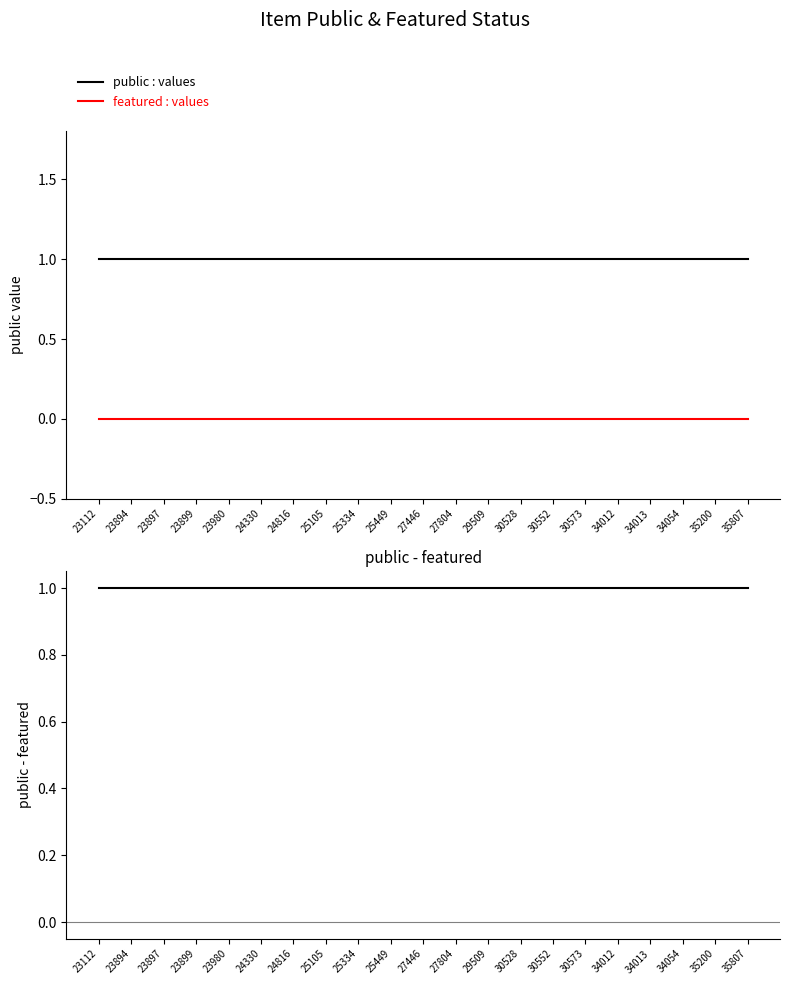

True or false: public : values has a value of 1 at 25334.

True